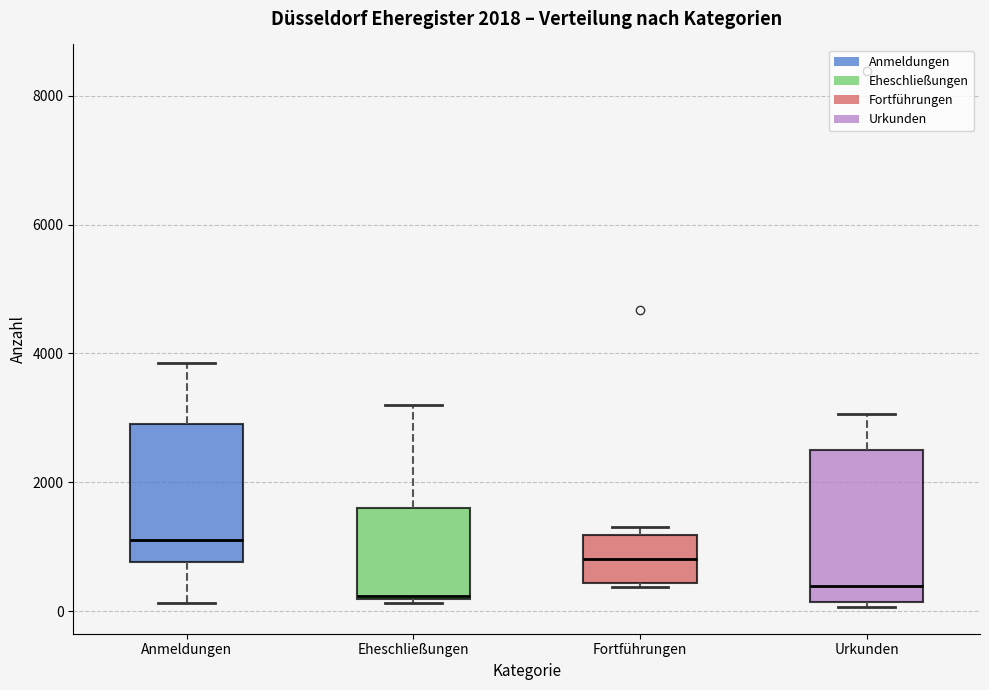

Where does the median line of the box for Urkunden sit on the y-axis? The values are not printed on the chart, so give them approximately, as read against the axis.

400